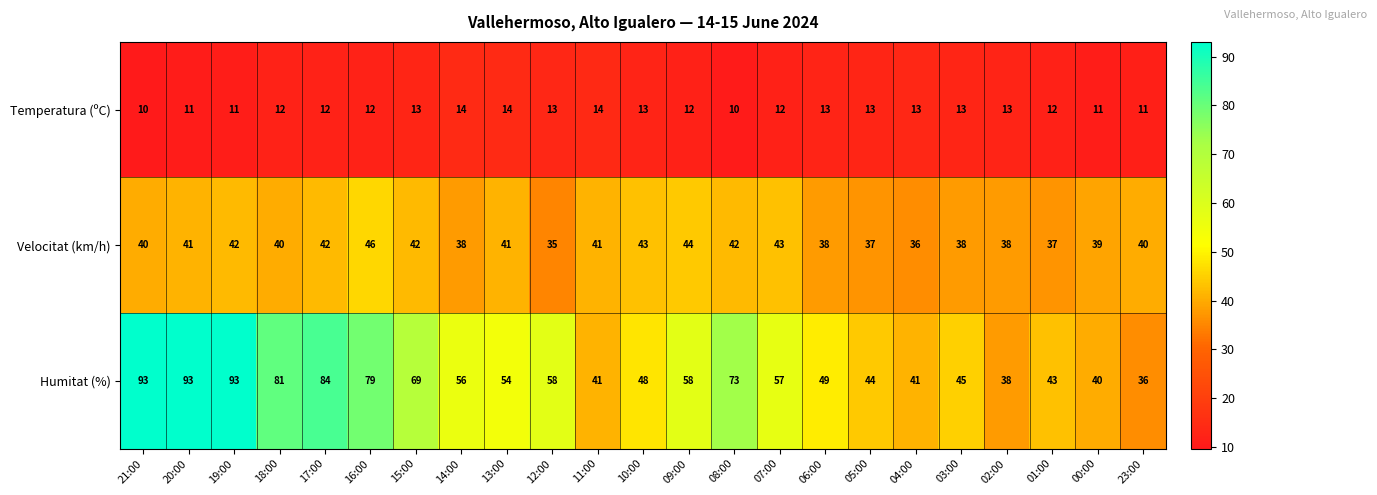

What is the spread (max minus min) of values at 08:00?

63